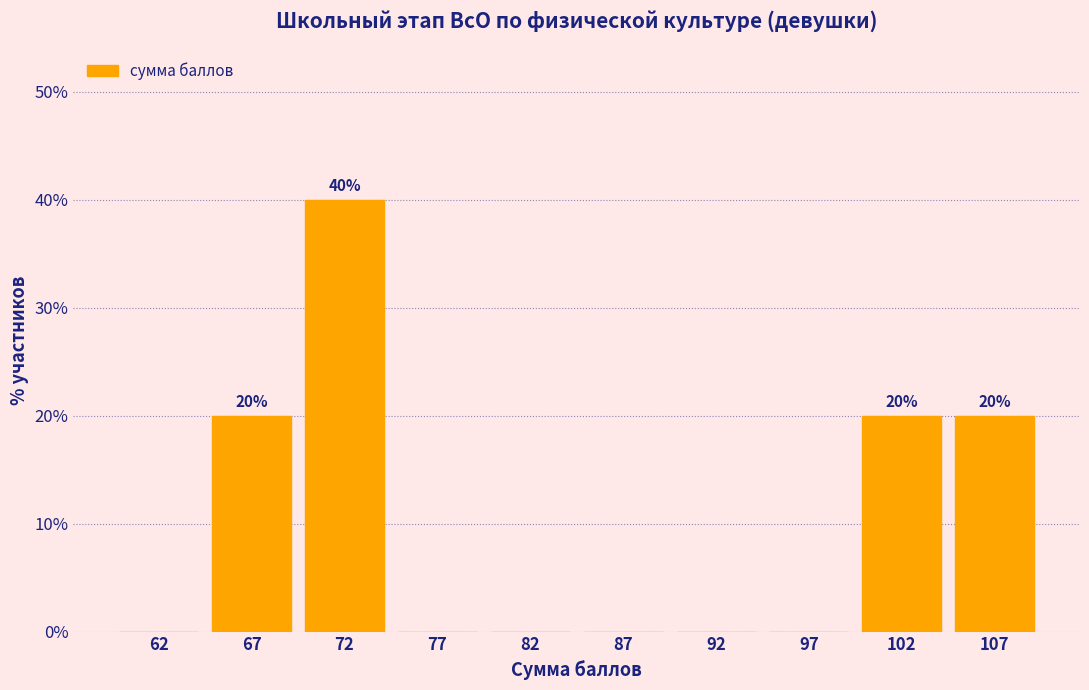

Which range on the x-axis has the tallest bar?

70 to 75